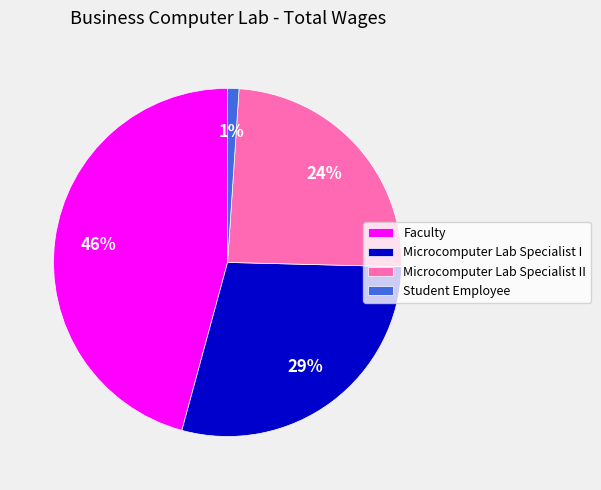

Does Student Employee account for over 50% of the chart?

No